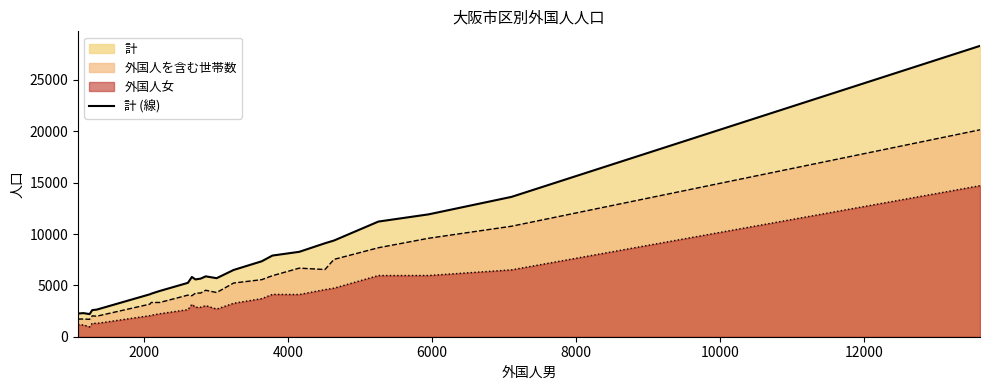

How many interior local peaks (higher than both neighbors) does the data have?

3